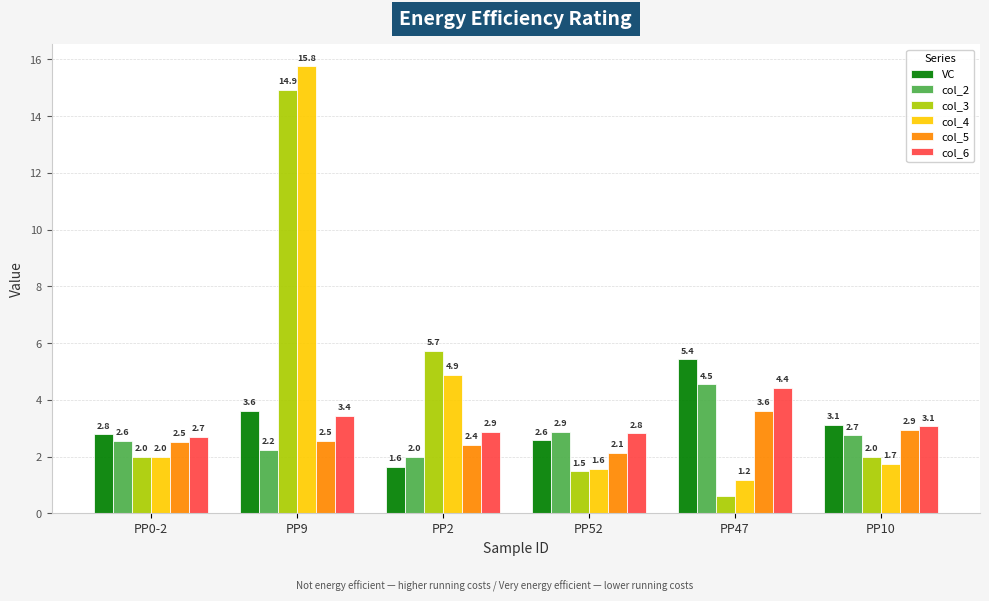

Are the bars horizontal?

No